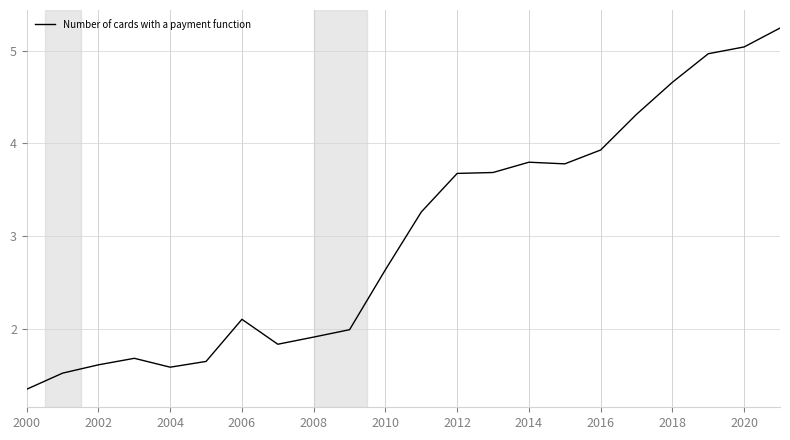

What is the maximum value shown in the chart?

5.2